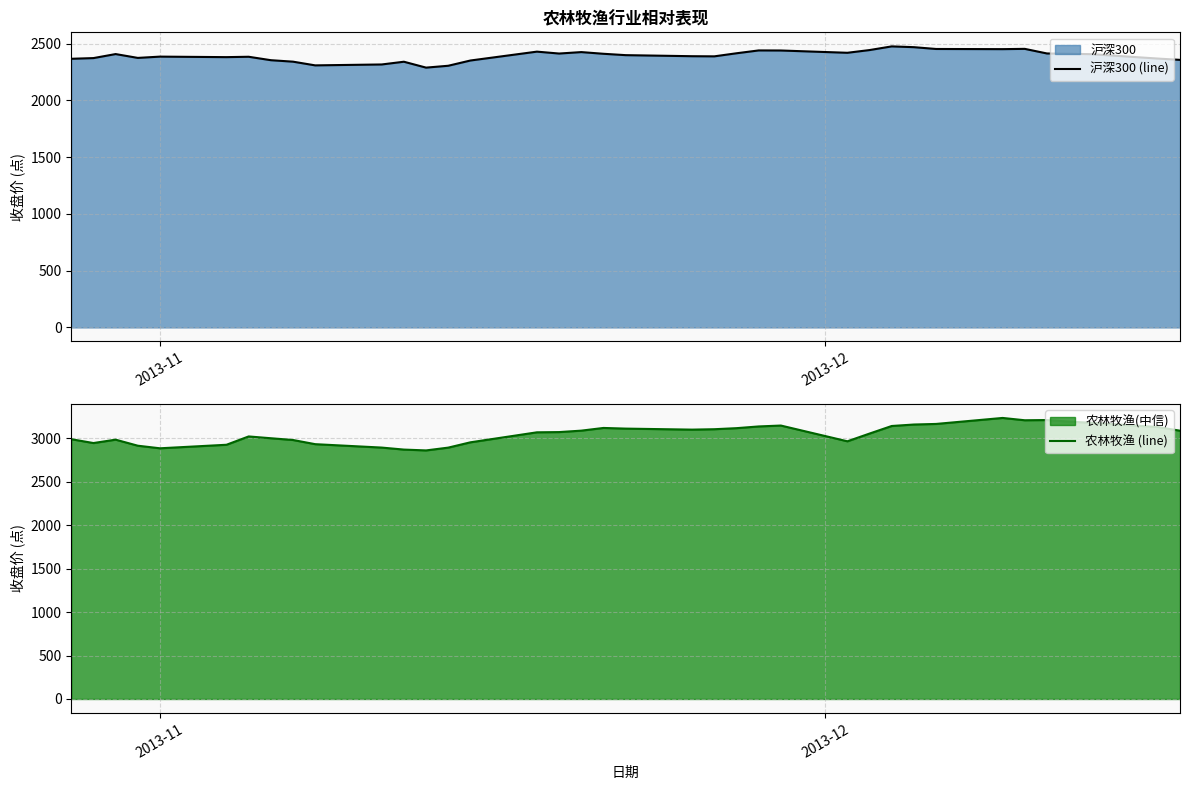

Reading right to left, transcribe all the data shown in this chart.

沪深300 (line): 2356.4	2367.9	2406.6	2410.0	2412.8	2453.3	2450.9	2452.3	2468.2	2475.1	2442.8	2418.8	2438.9	2439.5	2414.5	2387.4	2388.6	2398.0	2410.0	2424.8	2412.2	2428.9	2350.7	2304.5	2288.1	2340.0	2315.9	2307.9	2340.6	2353.6	2383.8	2380.5	2385.0	2373.7	2407.5	2372.1	2366.0
农林牧渔 (line): 3084.7	3127.5	3175.7	3189.7	3207.5	3205.0	3231.6	3162.7	3156.0	3139.1	3052.1	2963.2	3144.3	3133.9	3114.1	3102.0	3097.3	3109.0	3116.6	3085.6	3069.0	3066.4	2951.4	2890.4	2858.2	2867.9	2890.9	2930.1	2978.0	2998.2	3018.9	2923.3	2882.7	2912.4	2981.9	2943.0	2987.2